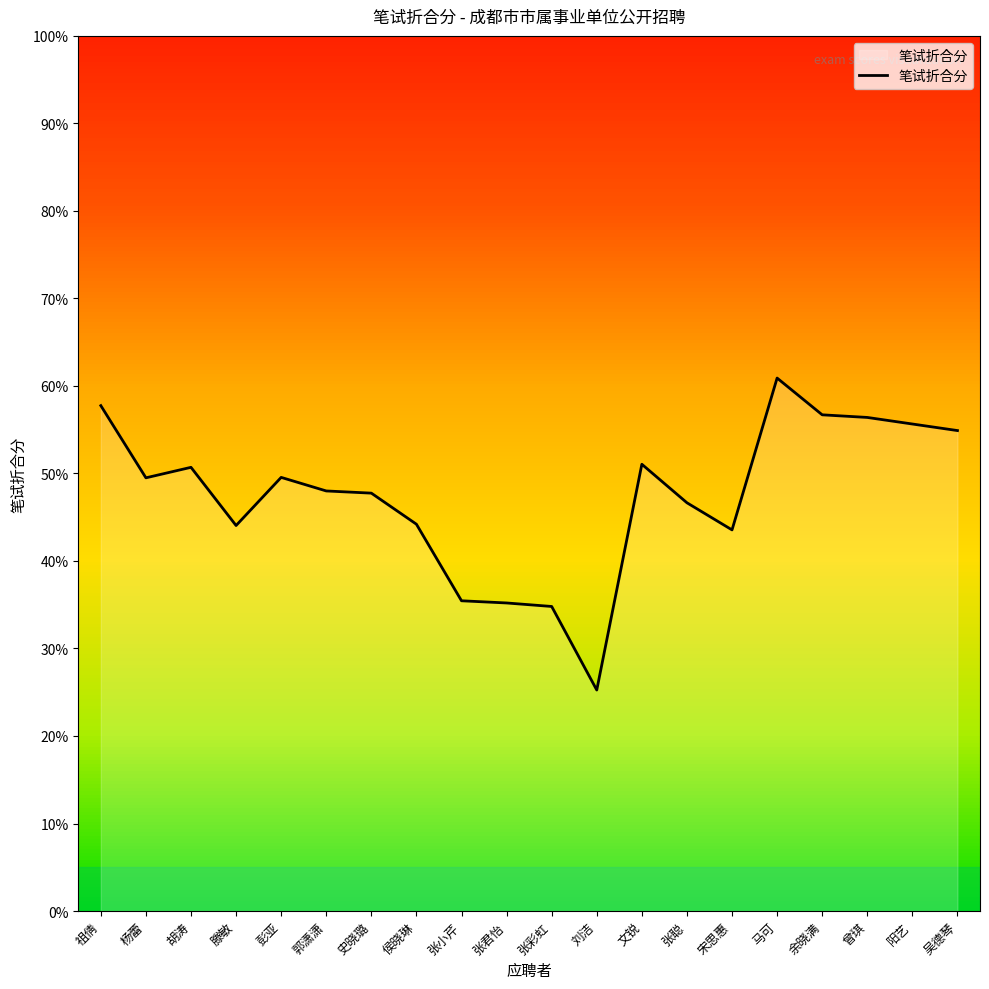

What is the approximate value at 张君怡?

35.2